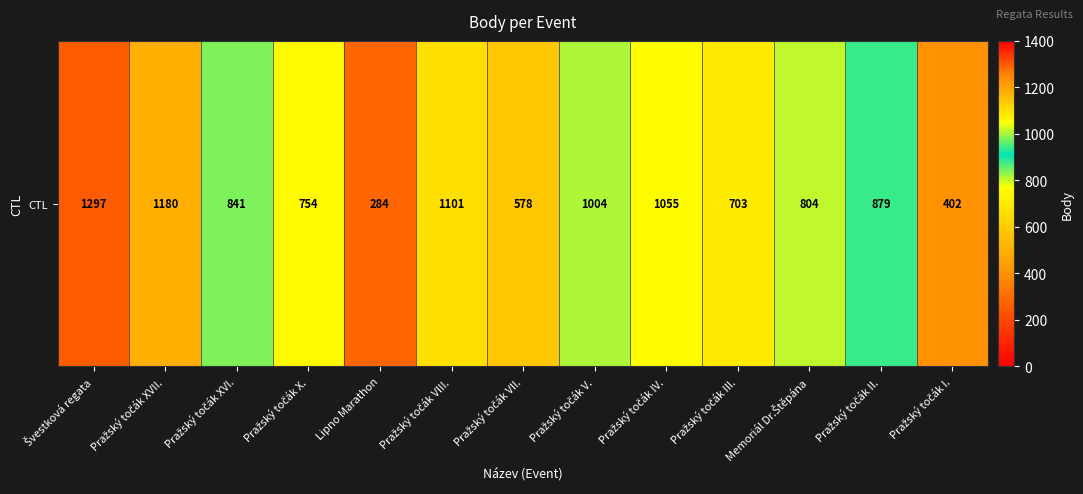

What is the difference between the maximum and minimum values?

1013